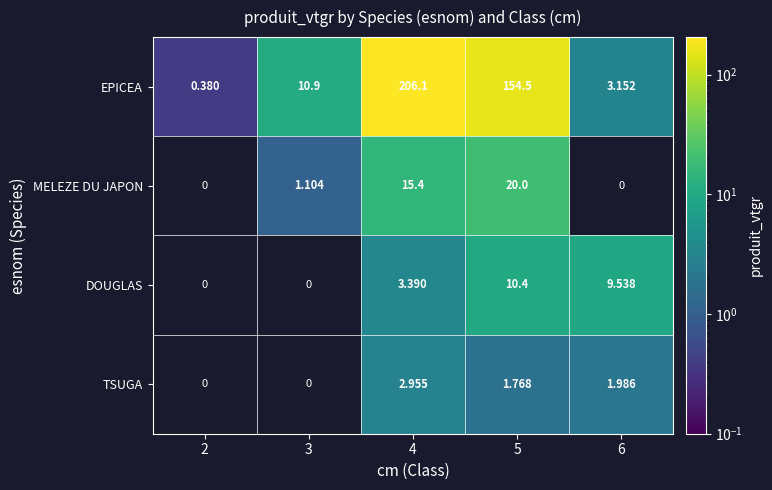

Between 2 and 3, which series saw the biggest shift?

EPICEA